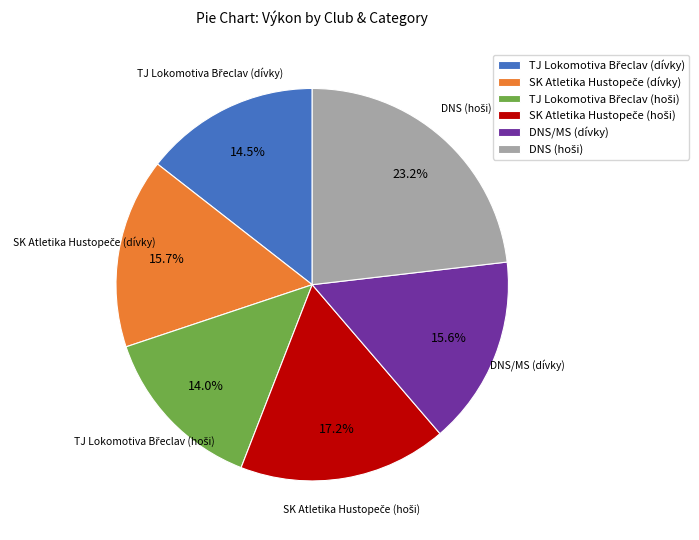

Is there any slice that represents more than half of the pie?

No